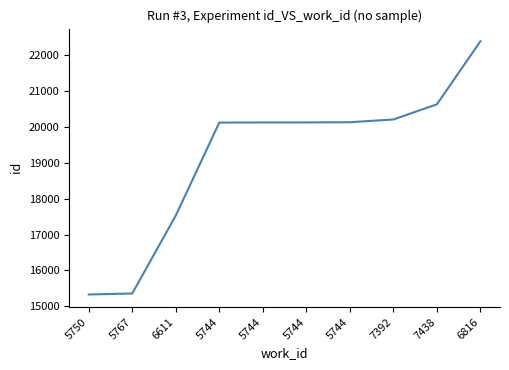

Approximately how many times larger is the value at 5767 compared to 5744?

0.8